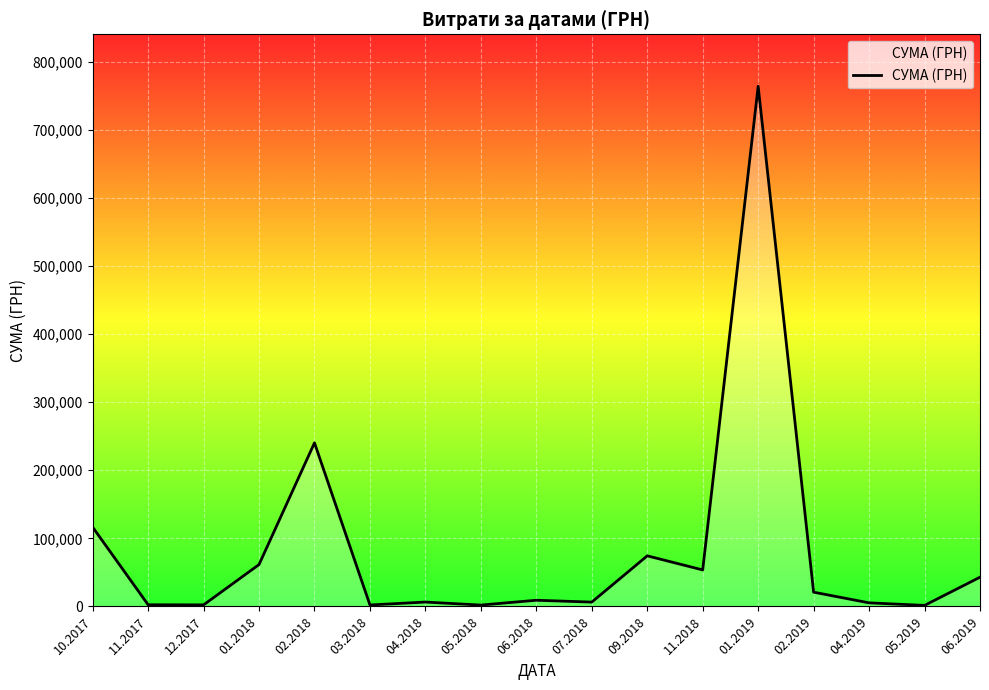

Does the chart display data point markers on the line(s)?

No